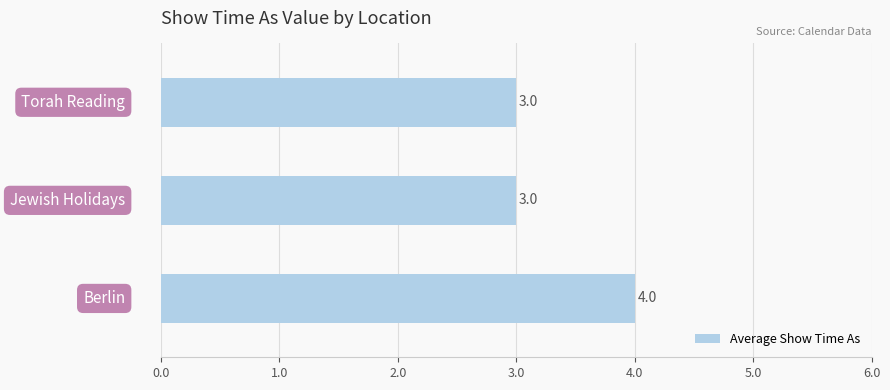

How many data points are above 3?

1